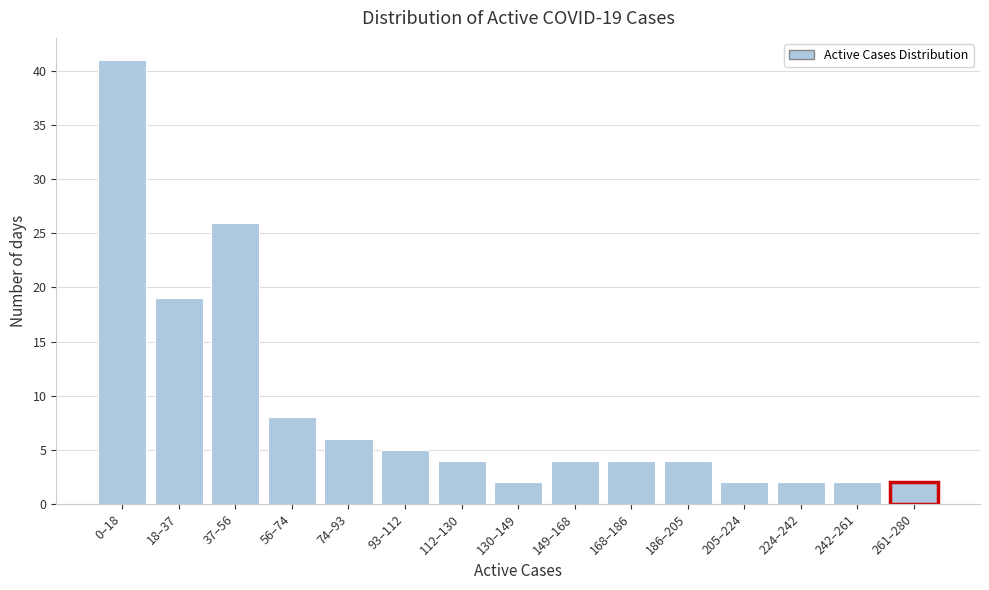

Reading left to right, transcribe all the data shown in this chart.

41	19	26	8	6	5	4	2	4	4	4	2	2	2	2